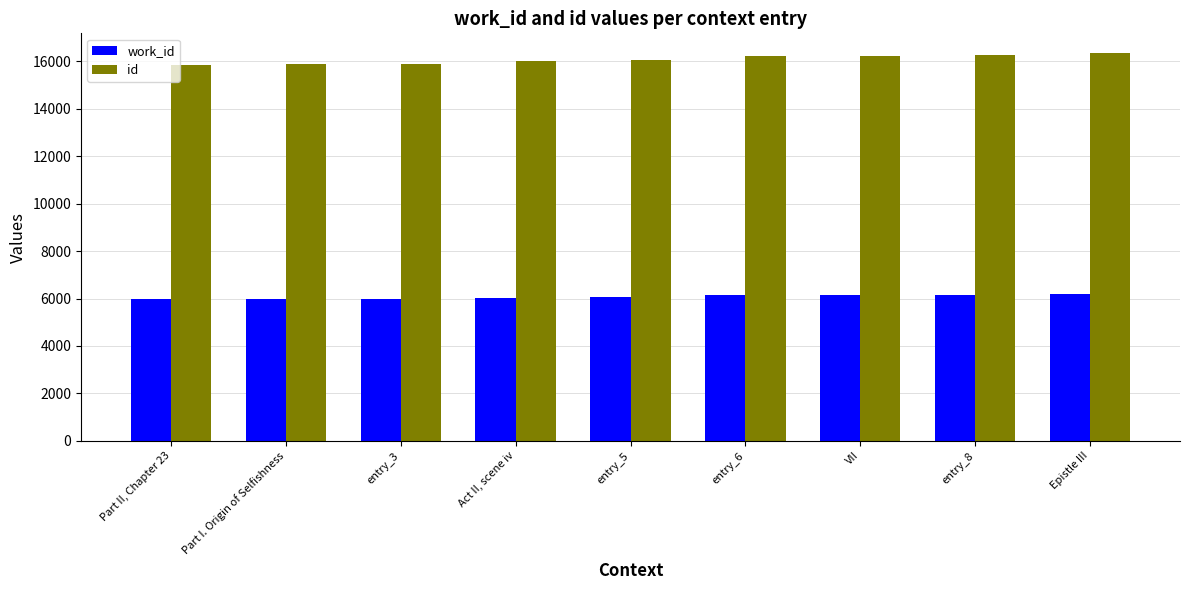

Is it true that work_id equals 6027 at Act II, scene iv?

True